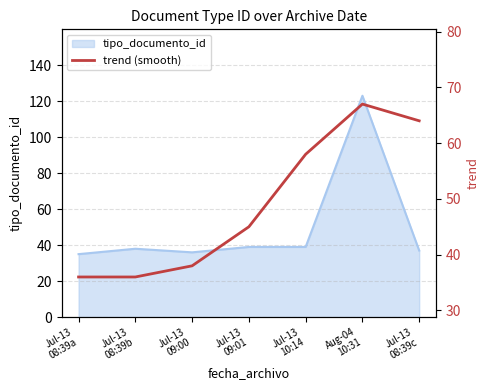

What is the minimum value shown in the chart?

36